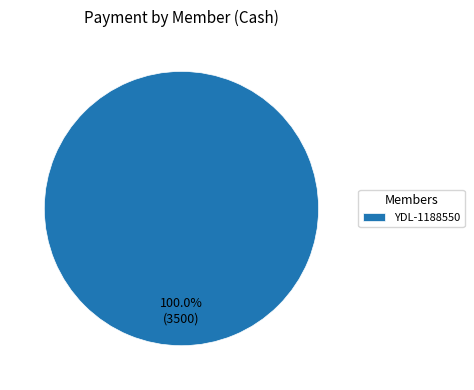

Rank the categories by value from highest to lowest.

YDL-1188550